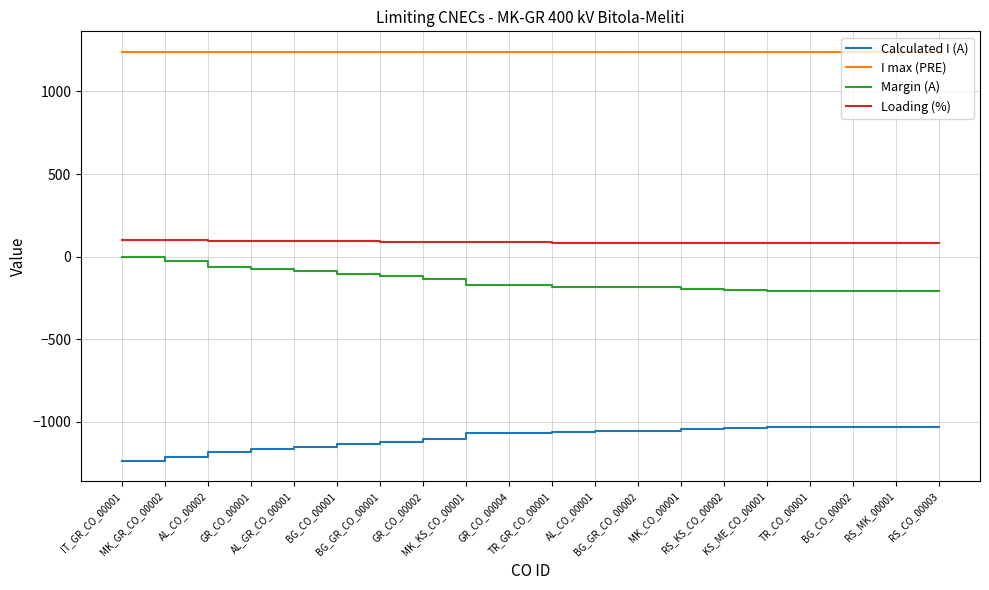

True or false: I max (PRE) and Calculated I (A) intersect in this chart.

False